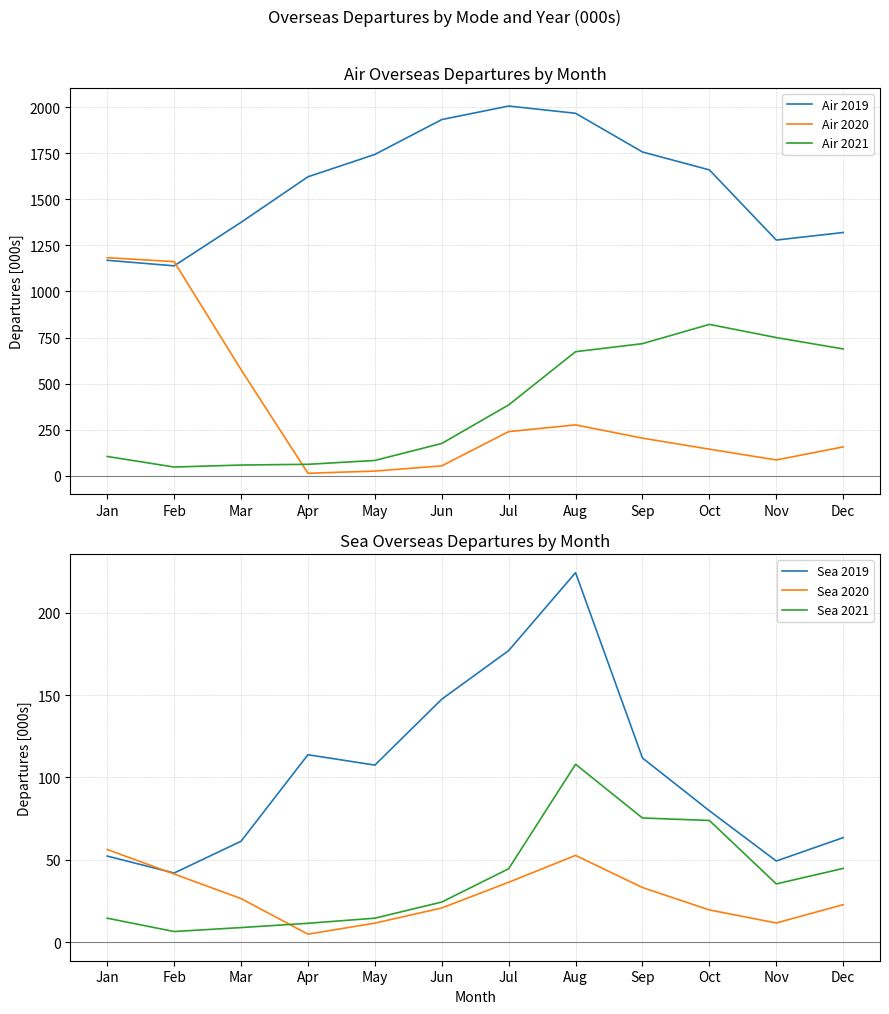

Where is Air 2020 nearest to the value 598?

Mar